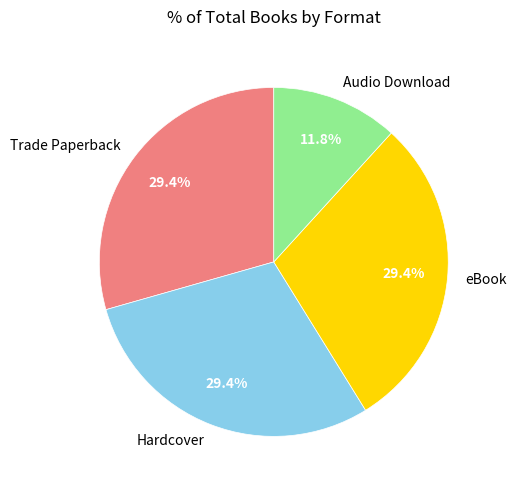

Is it true that eBook is 18% of the pie?

False